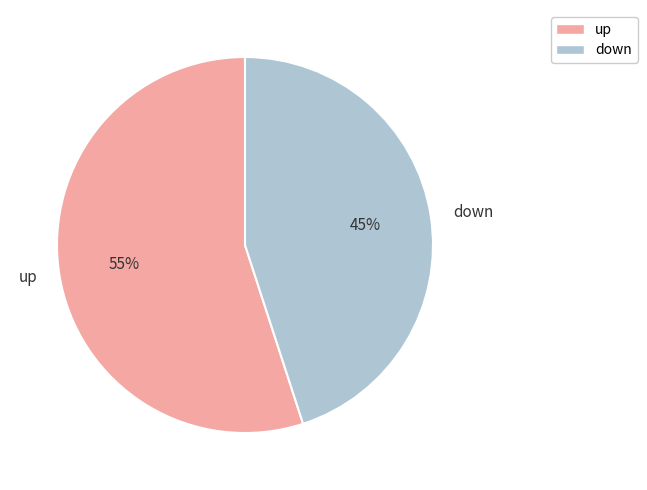

Do down and up together represent more than half of the pie?

Yes